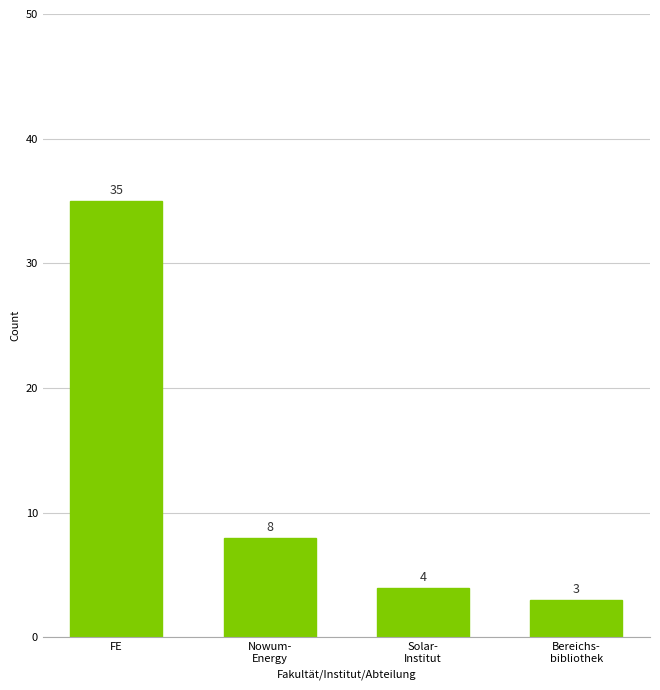

Reading right to left, list all the values displayed in this chart.

Bereichs-
bibliothek=3	Solar-
Institut=4	Nowum-
Energy=8	FE=35